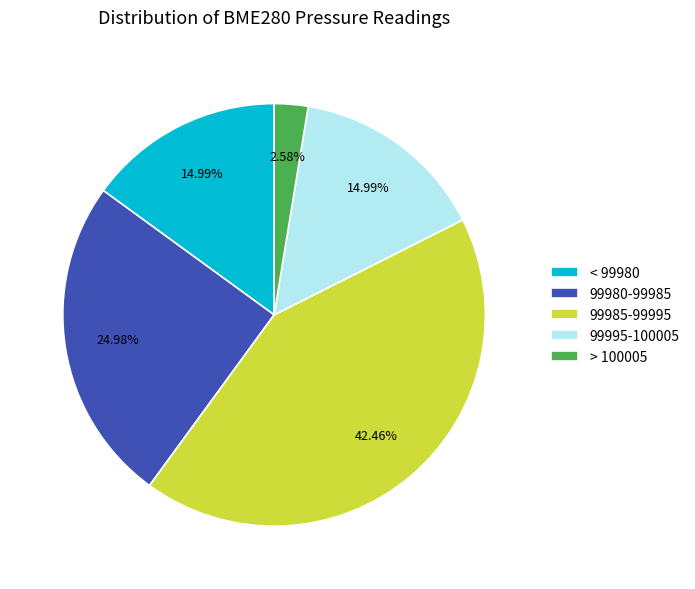

What is the ratio of the value at < 99980 to the value at 99980-99985?

0.6